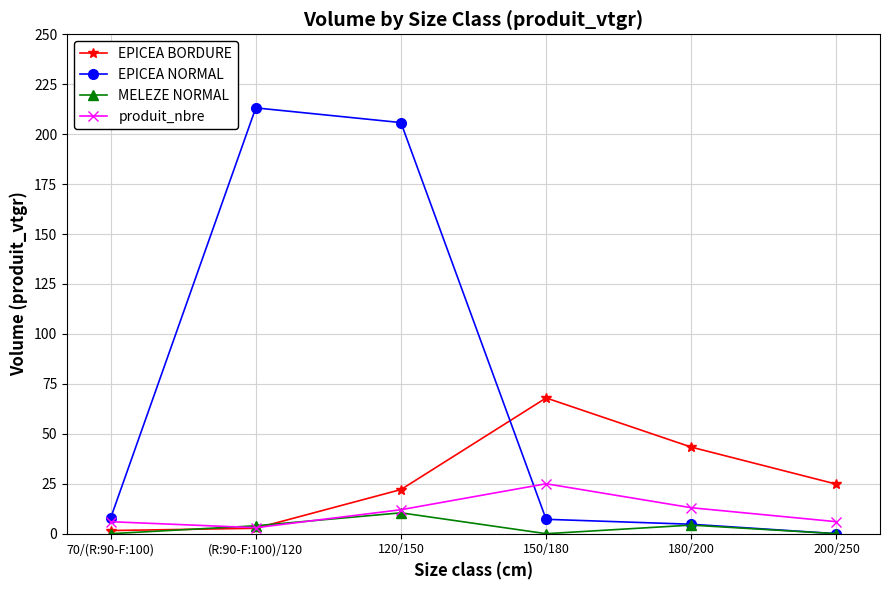

At which category does EPICEA BORDURE reach its first local peak?

150/180